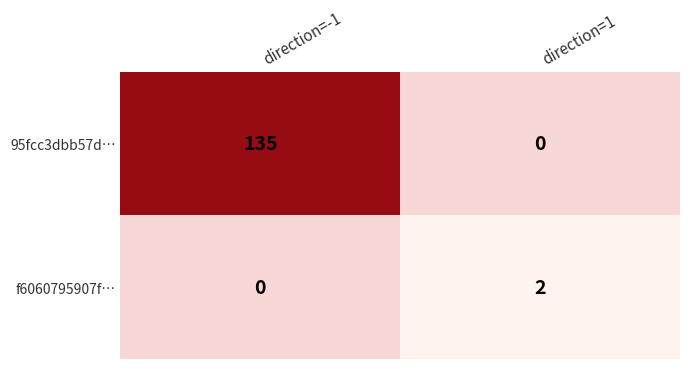

Reading left to right, transcribe all the data shown in this chart.

95fcc3dbb57d…: direction=-1=135	direction=1=0
f6060795907f…: direction=-1=0	direction=1=2